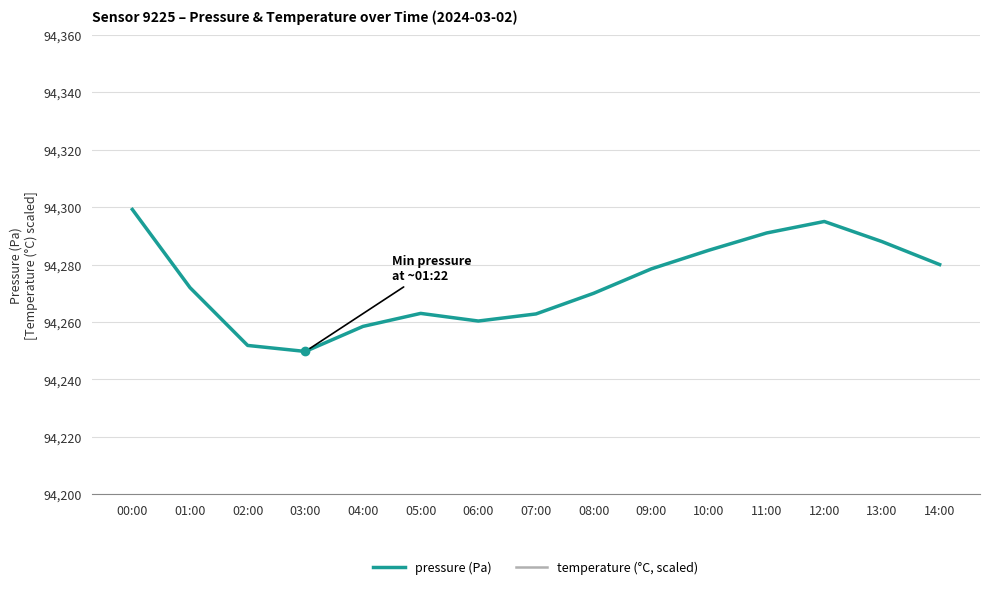

Which has a higher value, 00:00 or 02:00?

00:00